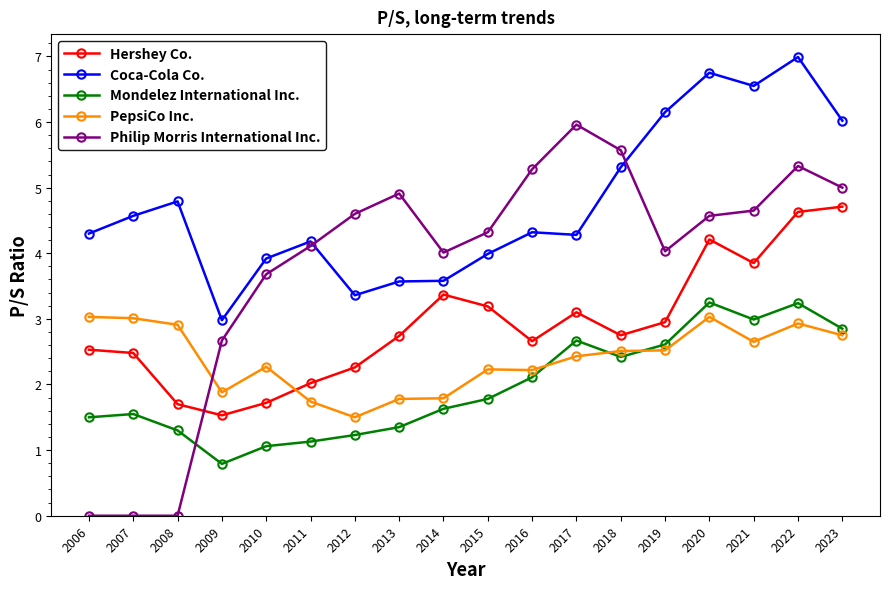

Between 2007 and 2022, which series saw the biggest shift?

Philip Morris International Inc.